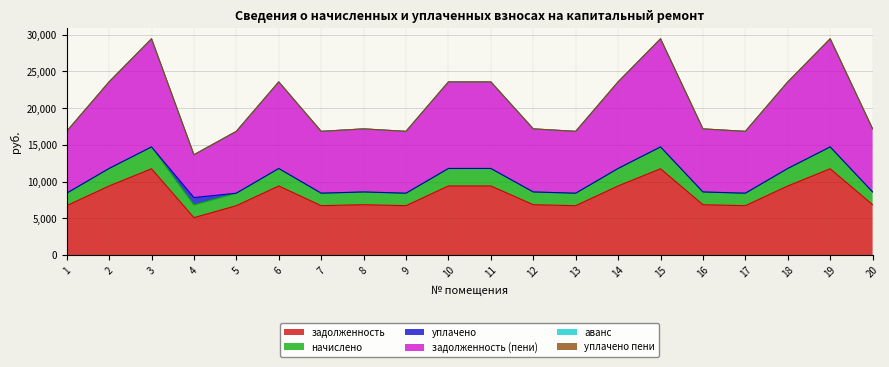

At which category is the sum across all series the highest?

3